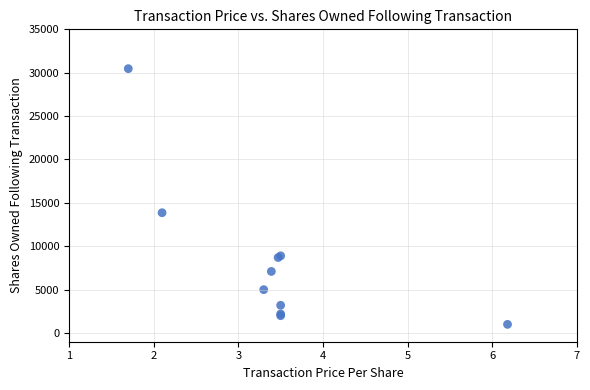

What Y value in the scatter plot is closest to 15734?

13866